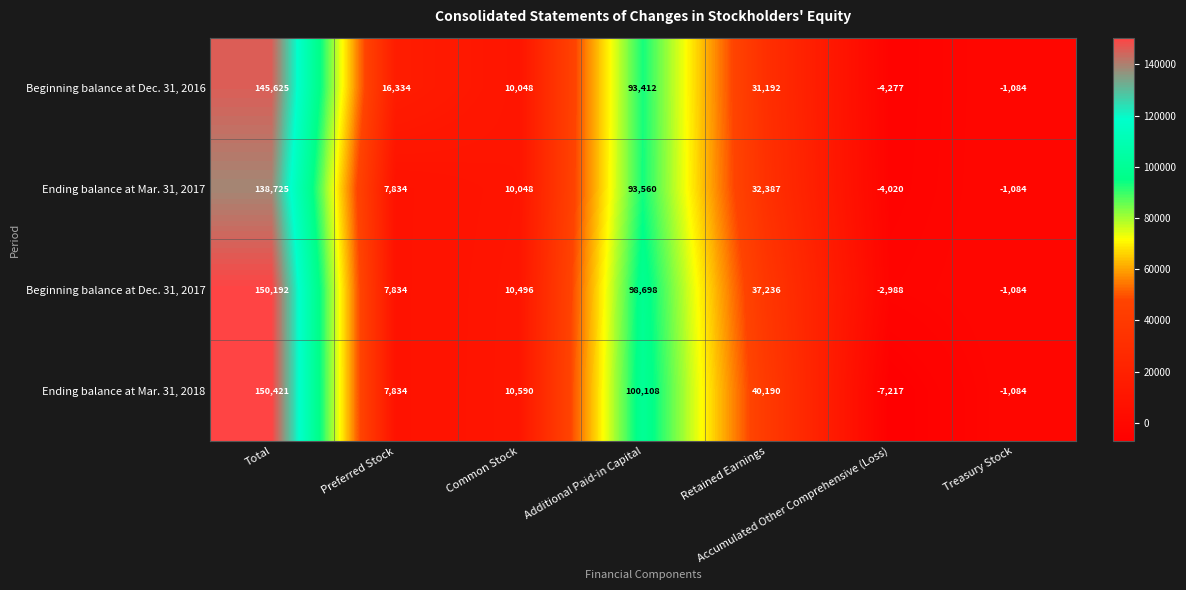

At which category is the sum across all series the highest?

Total